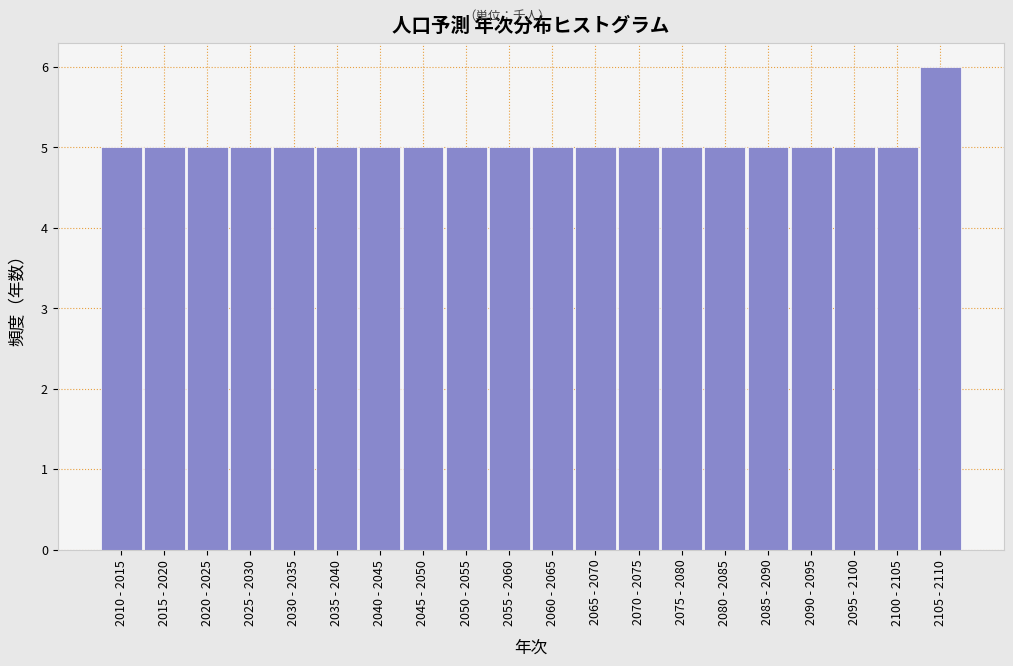

Reading left to right, transcribe all the data shown in this chart.

2010 - 2015=5	2015 - 2020=5	2020 - 2025=5	2025 - 2030=5	2030 - 2035=5	2035 - 2040=5	2040 - 2045=5	2045 - 2050=5	2050 - 2055=5	2055 - 2060=5	2060 - 2065=5	2065 - 2070=5	2070 - 2075=5	2075 - 2080=5	2080 - 2085=5	2085 - 2090=5	2090 - 2095=5	2095 - 2100=5	2100 - 2105=5	2105 - 2110=6